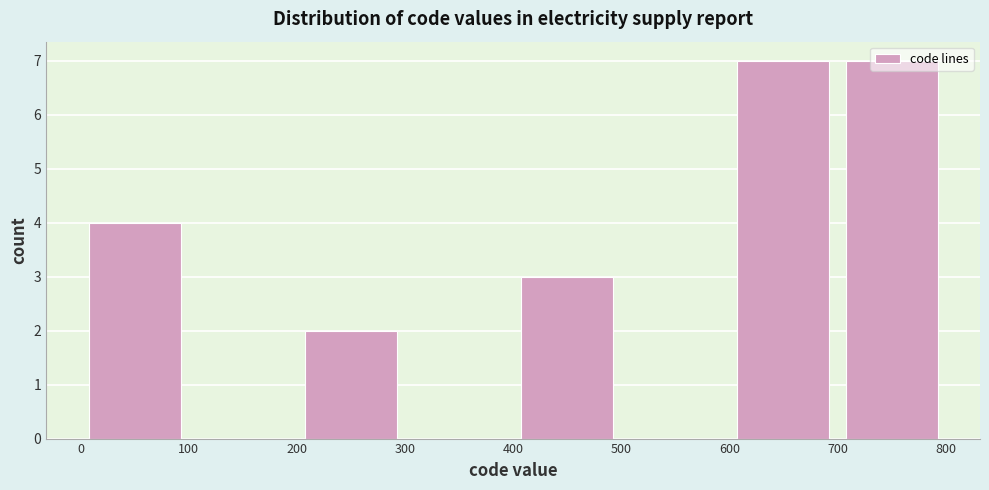

How tall is the bar that spans 400 to 500 on the x-axis? The values are not printed on the chart, so give them approximately, as read against the axis.

3